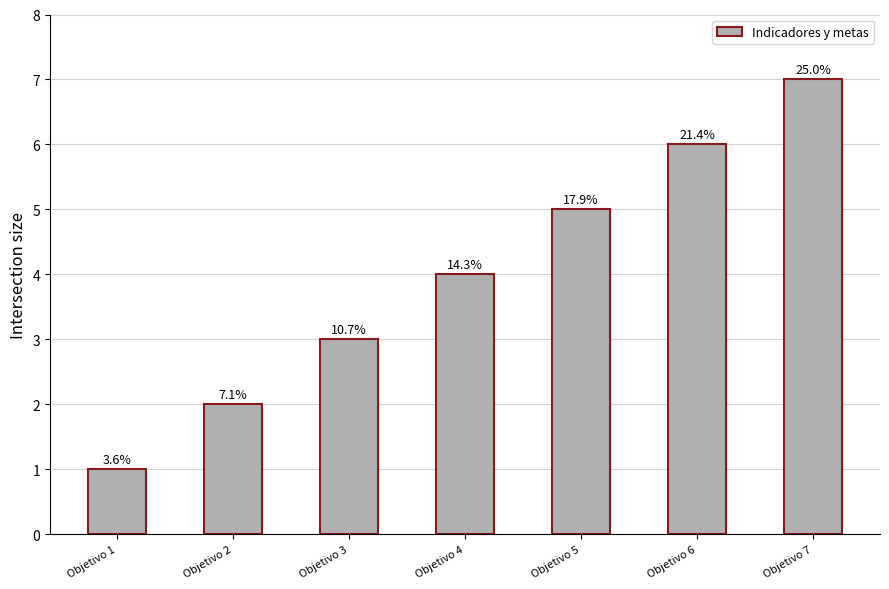

What is the value of the 1st bar from the left?

1